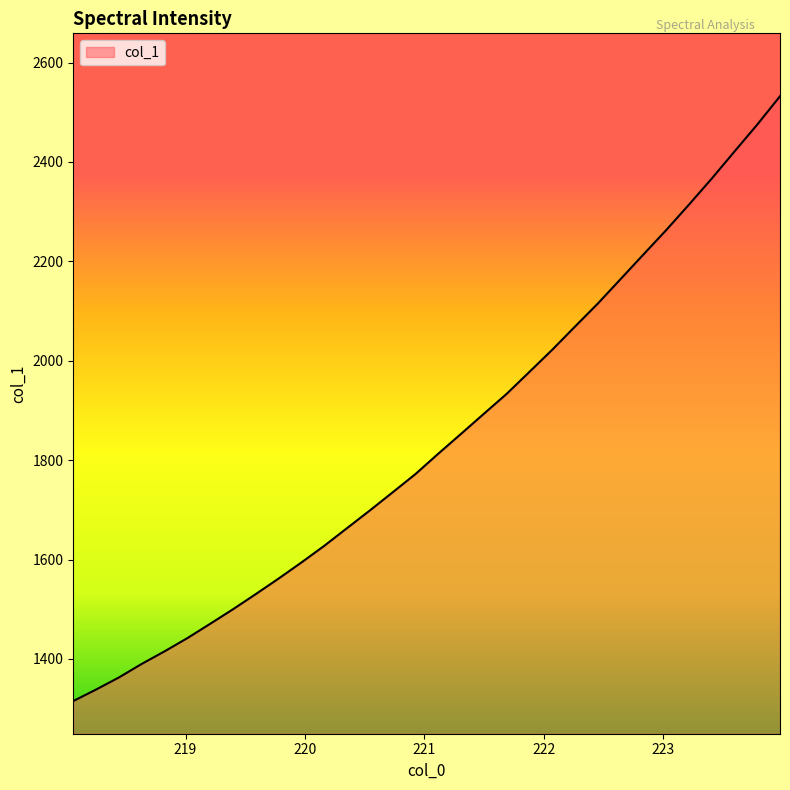

What is the difference between the maximum and minimum values?

1216.8